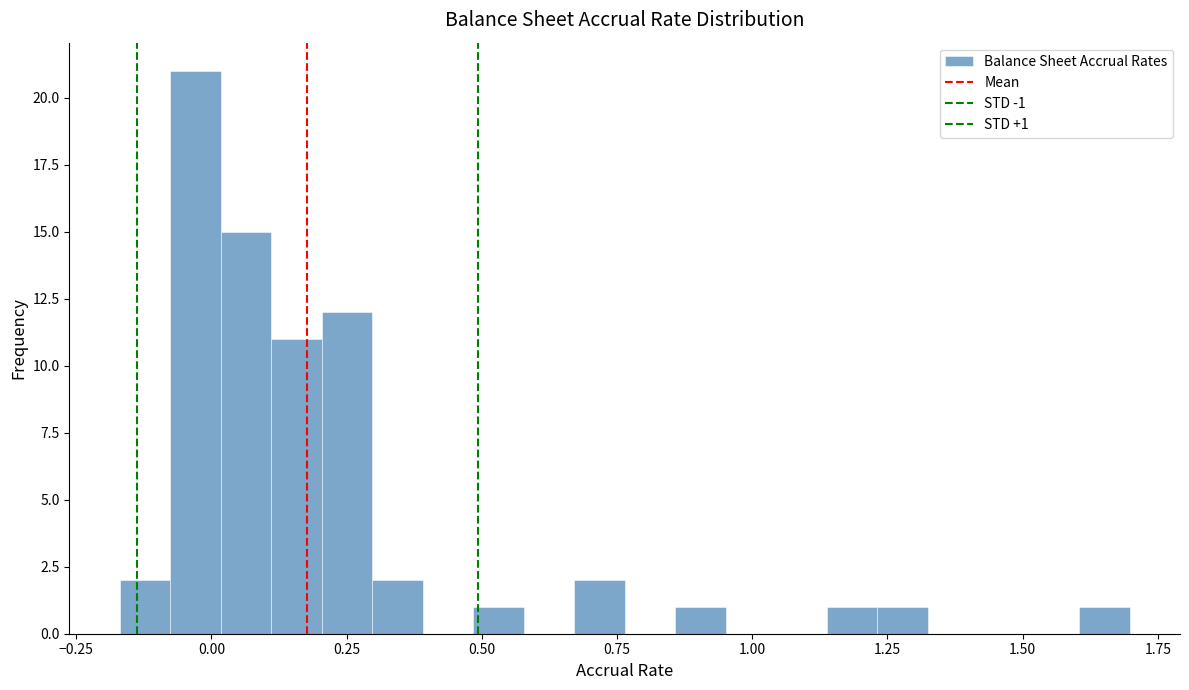

Read against the x-axis, roughly where is the centre of the tallest bar?

-0.05